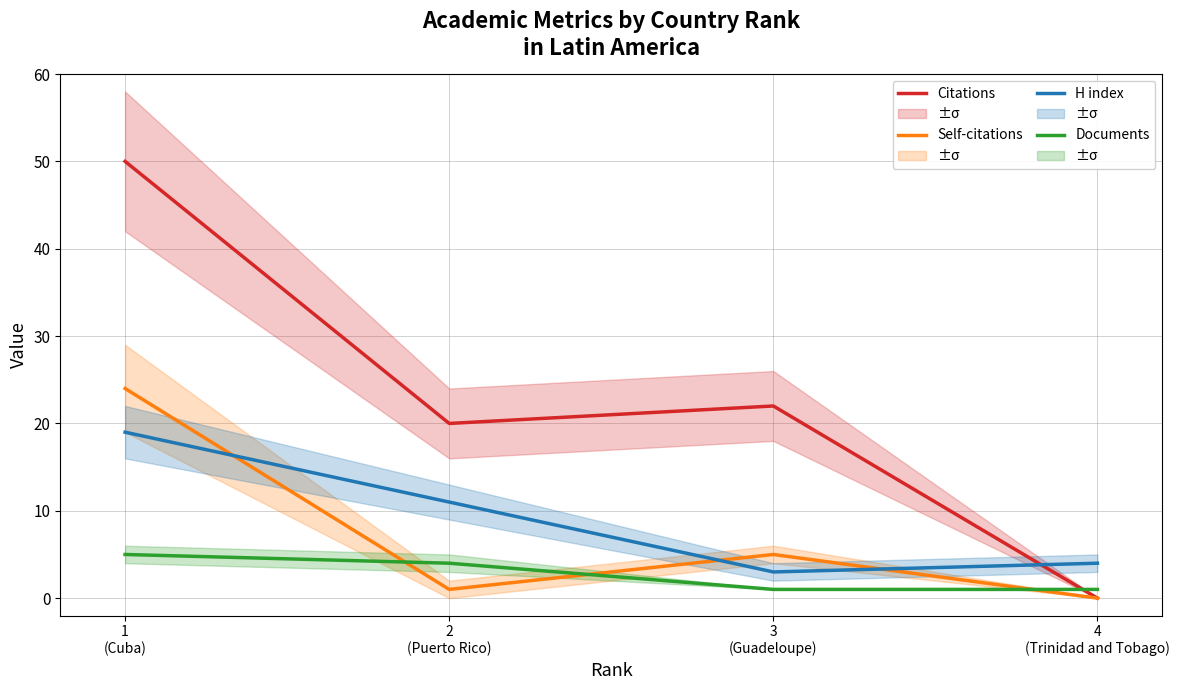

At which category is the sum across all series the highest?

1
(Cuba)